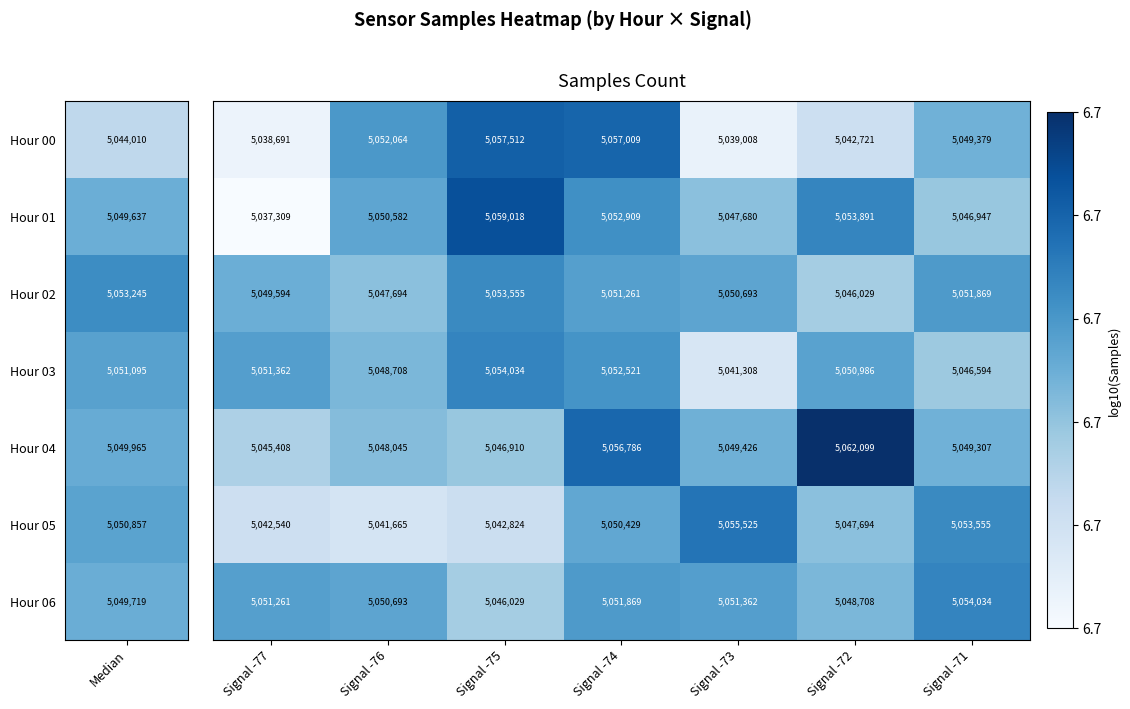

What is the maximum value shown in the chart?

5062099